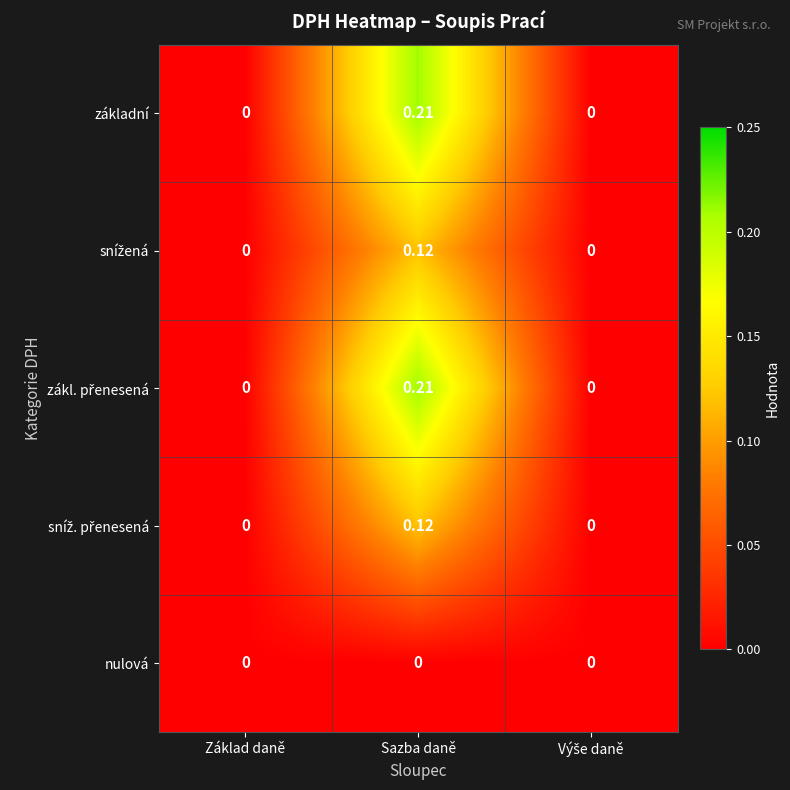

At which category is the sum across all series the highest?

Sazba daně